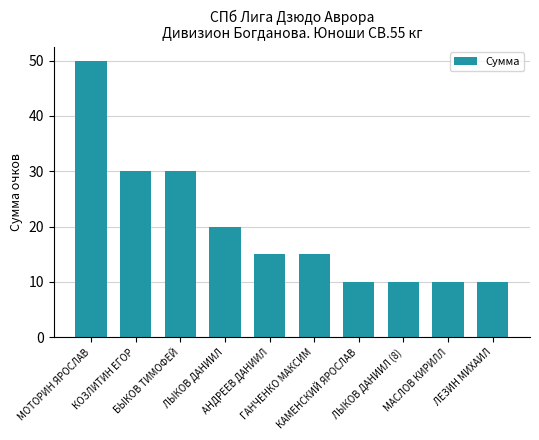

What is the sum of all values?

200